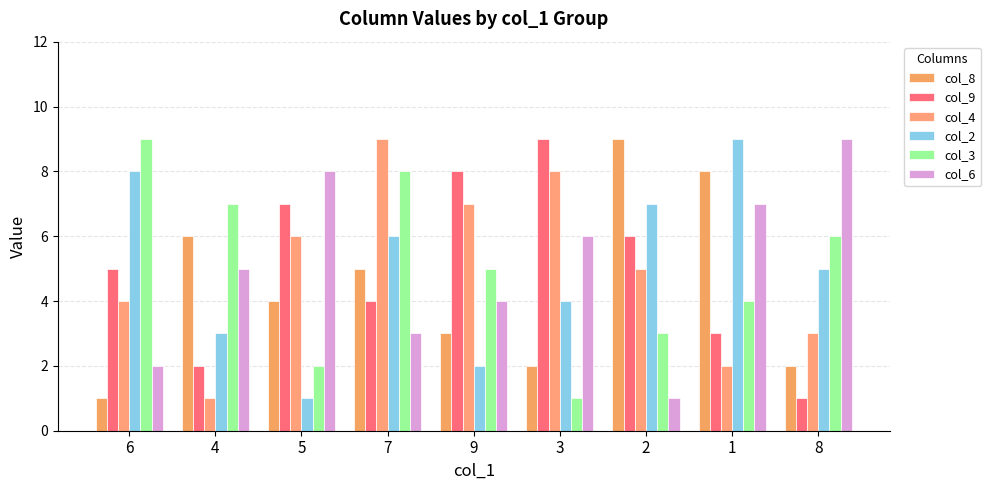

The value of col_8 at 5 is 6. True or false?

False